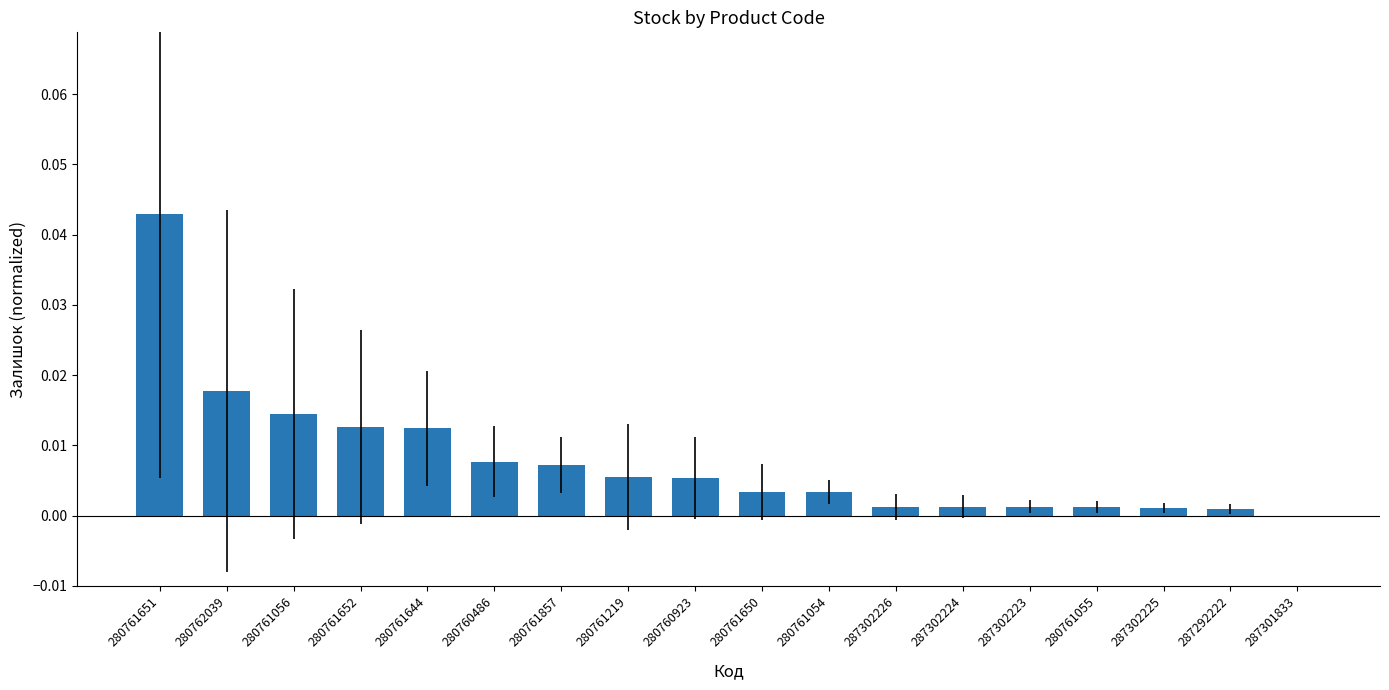

Where is the data nearest to the value 0?

287301833